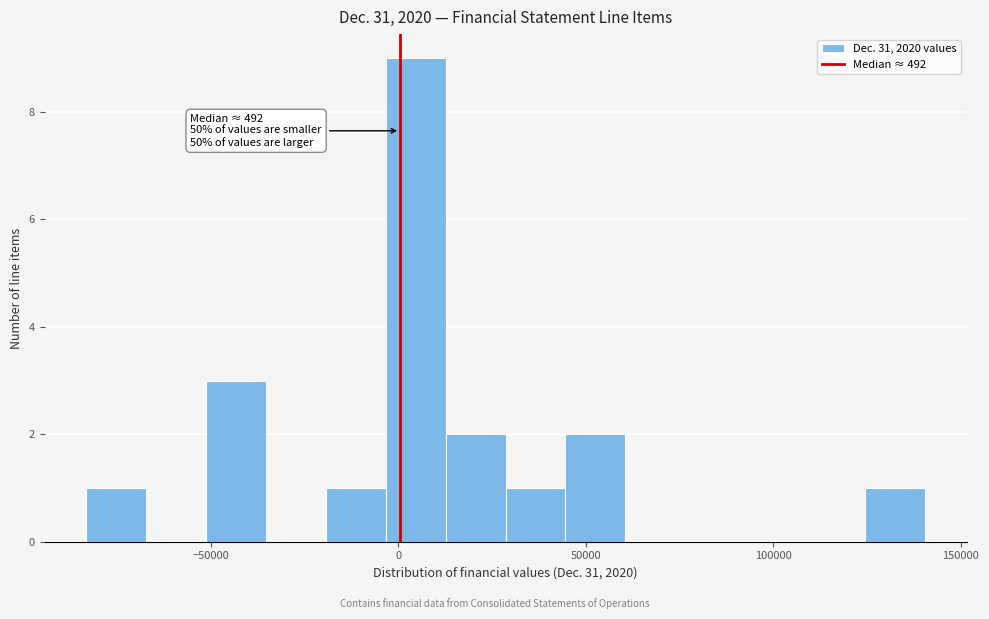

Read against the x-axis, roughly where is the centre of the tallest bar?

5000